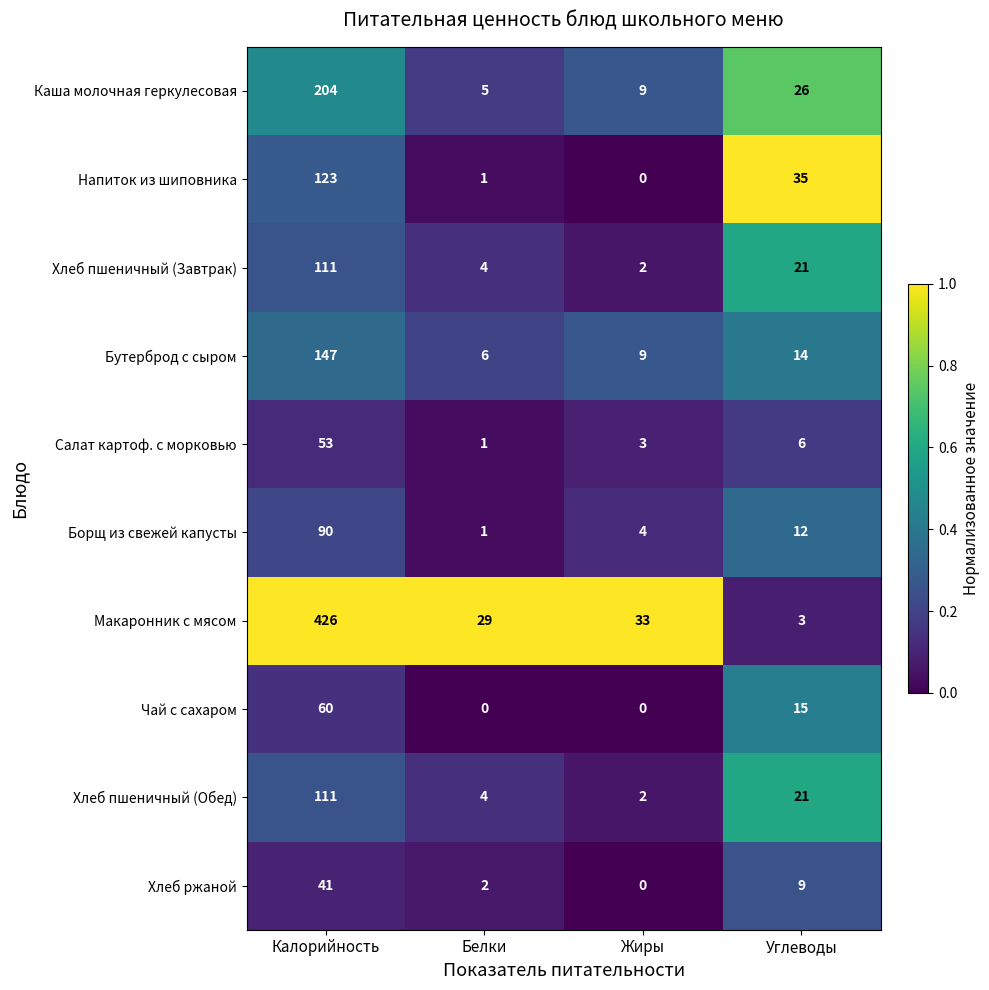

What is the total value across all series at Калорийность?

1366